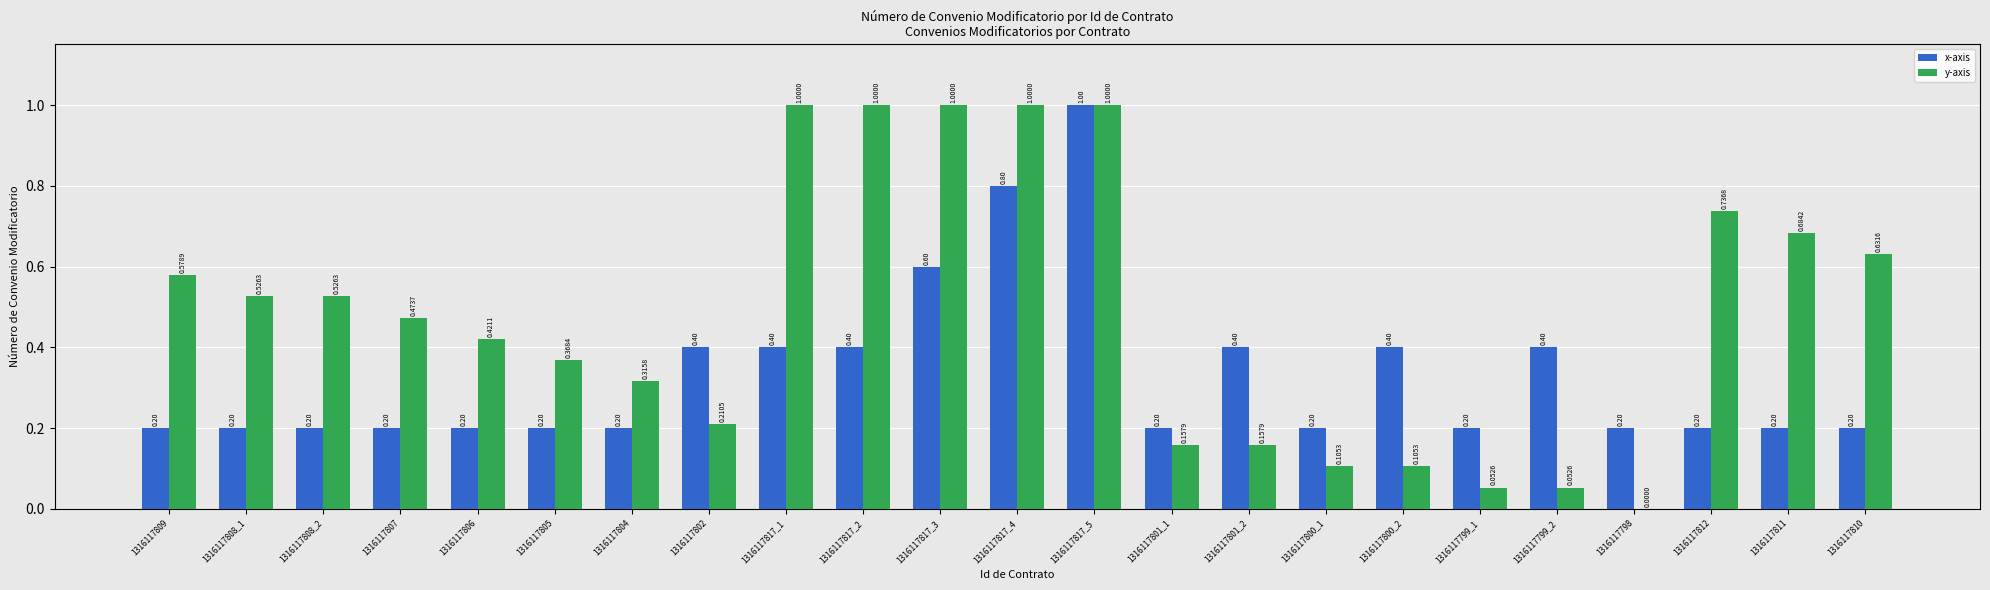

True or false: x-axis has a value of 0.8 at 1316117817_4.

True